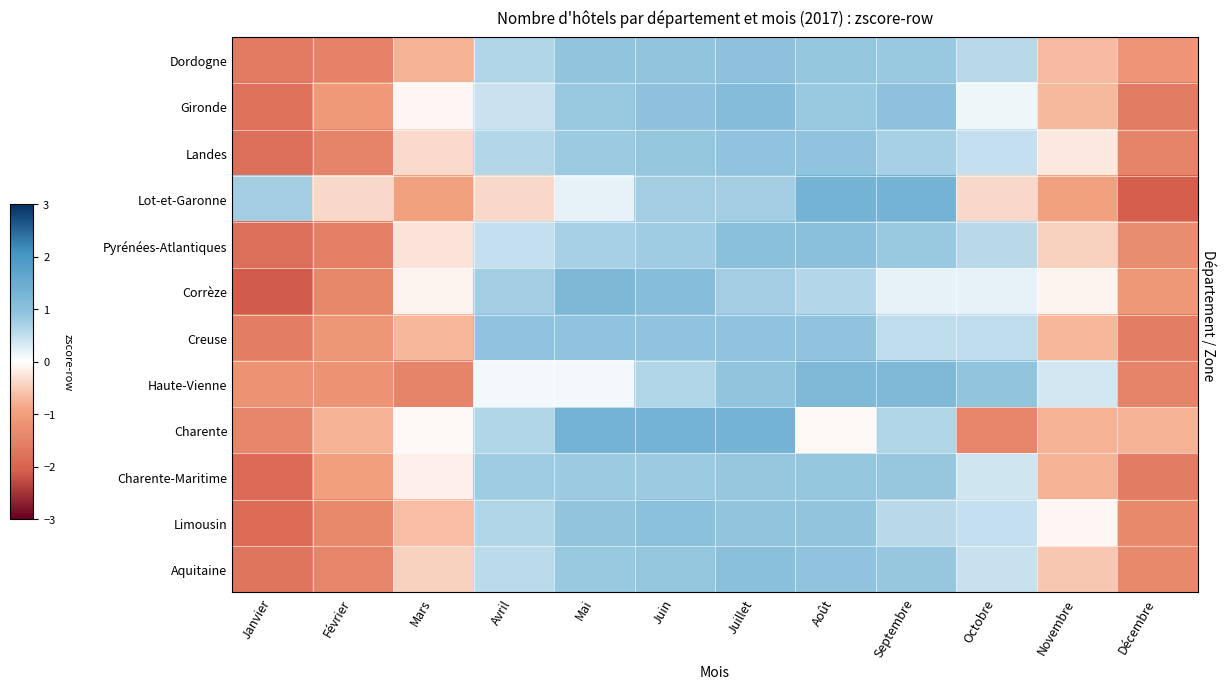

Reading right to left, extract all data points from this chart.

Dordogne: Décembre=-1.2	Novembre=-0.7	Octobre=0.6	Septembre=0.8	Août=0.9	Juillet=0.9	Juin=0.9	Mai=0.9	Avril=0.6	Mars=-0.8	Février=-1.5	Janvier=-1.6
Gironde: Décembre=-1.6	Novembre=-0.7	Octobre=0.1	Septembre=0.9	Août=0.8	Juillet=1.1	Juin=0.9	Mai=0.8	Avril=0.4	Mars=-0.1	Février=-1.1	Janvier=-1.8
Landes: Décembre=-1.5	Novembre=-0.2	Octobre=0.5	Septembre=0.7	Août=0.9	Juillet=0.9	Juin=0.9	Mai=0.8	Avril=0.6	Mars=-0.4	Février=-1.5	Janvier=-1.8
Lot-et-Garonne: Décembre=-2.1	Novembre=-1.0	Octobre=-0.4	Septembre=1.3	Août=1.3	Juillet=0.8	Juin=0.8	Mai=0.2	Avril=-0.4	Mars=-1.0	Février=-0.4	Janvier=0.8
Pyrénées-Atlantiques: Décembre=-1.3	Novembre=-0.4	Octobre=0.6	Septembre=0.8	Août=1.0	Juillet=1.0	Juin=0.8	Mai=0.7	Avril=0.5	Mars=-0.3	Février=-1.5	Janvier=-1.8
Corrèze: Décembre=-1.1	Novembre=-0.1	Octobre=0.2	Septembre=0.2	Août=0.6	Juillet=0.8	Juin=1.1	Mai=1.2	Avril=0.8	Mars=-0.1	Février=-1.4	Janvier=-2.1
Creuse: Décembre=-1.5	Novembre=-0.7	Octobre=0.5	Septembre=0.5	Août=0.9	Juillet=0.9	Juin=0.9	Mai=0.9	Avril=0.9	Mars=-0.7	Février=-1.1	Janvier=-1.5
Haute-Vienne: Décembre=-1.5	Novembre=0.4	Octobre=0.9	Septembre=1.2	Août=1.2	Juillet=0.9	Juin=0.6	Mai=0.1	Avril=0.1	Mars=-1.5	Février=-1.2	Janvier=-1.2
Charente: Décembre=-0.8	Novembre=-0.8	Octobre=-1.4	Septembre=0.6	Août=-0.1	Juillet=1.3	Juin=1.3	Mai=1.3	Avril=0.6	Mars=-0.1	Février=-0.8	Janvier=-1.4
Charente-Maritime: Décembre=-1.6	Novembre=-0.8	Octobre=0.4	Septembre=0.8	Août=0.9	Juillet=0.8	Juin=0.8	Mai=0.8	Avril=0.8	Mars=-0.2	Février=-1.0	Janvier=-1.9
Limousin: Décembre=-1.4	Novembre=-0.1	Octobre=0.5	Septembre=0.6	Août=0.9	Juillet=0.9	Juin=1.0	Mai=0.9	Avril=0.6	Mars=-0.6	Février=-1.4	Janvier=-1.9
Aquitaine: Décembre=-1.4	Novembre=-0.5	Octobre=0.5	Septembre=0.9	Août=0.9	Juillet=1.0	Juin=0.9	Mai=0.8	Avril=0.5	Mars=-0.4	Février=-1.4	Janvier=-1.7